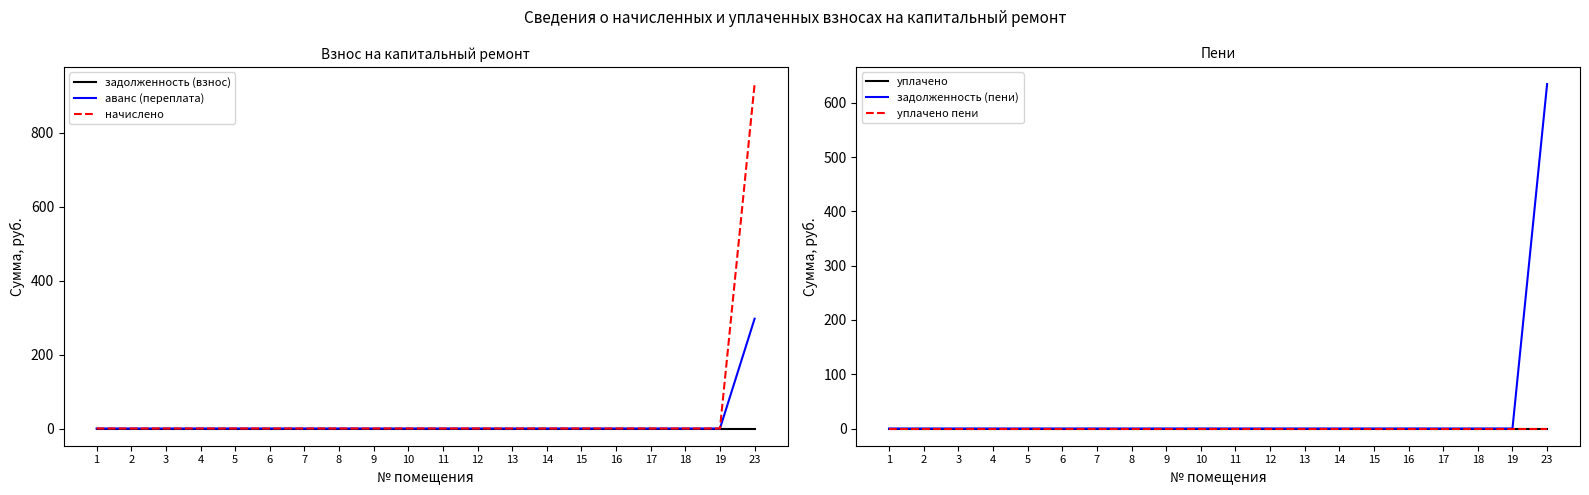

How many lines are shown in the chart?

6